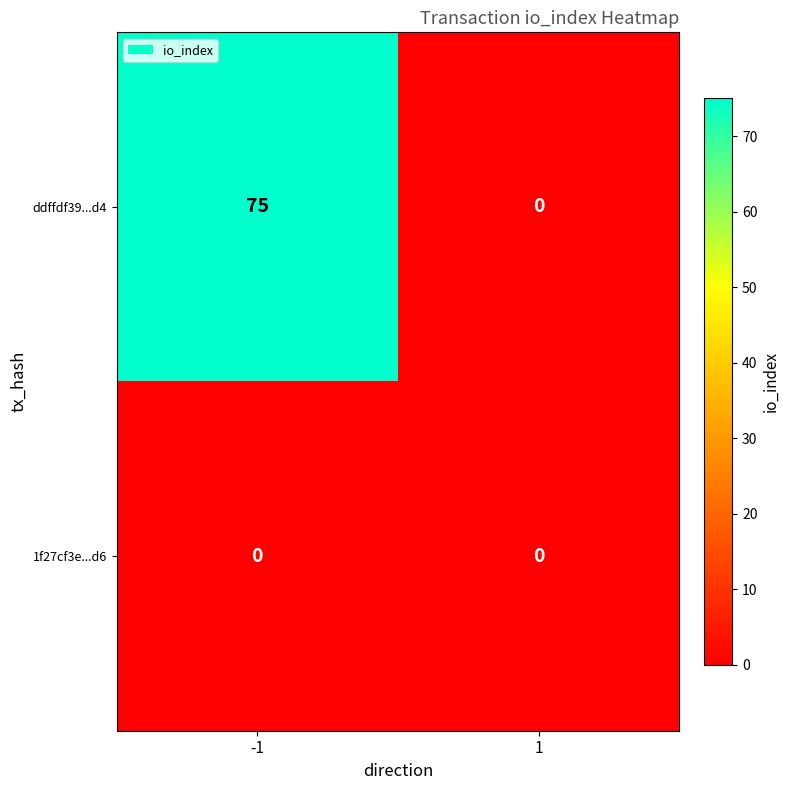

Reading right to left, what are all the values shown in this chart?

ddffdf39...d4: 0	75
1f27cf3e...d6: 0	0